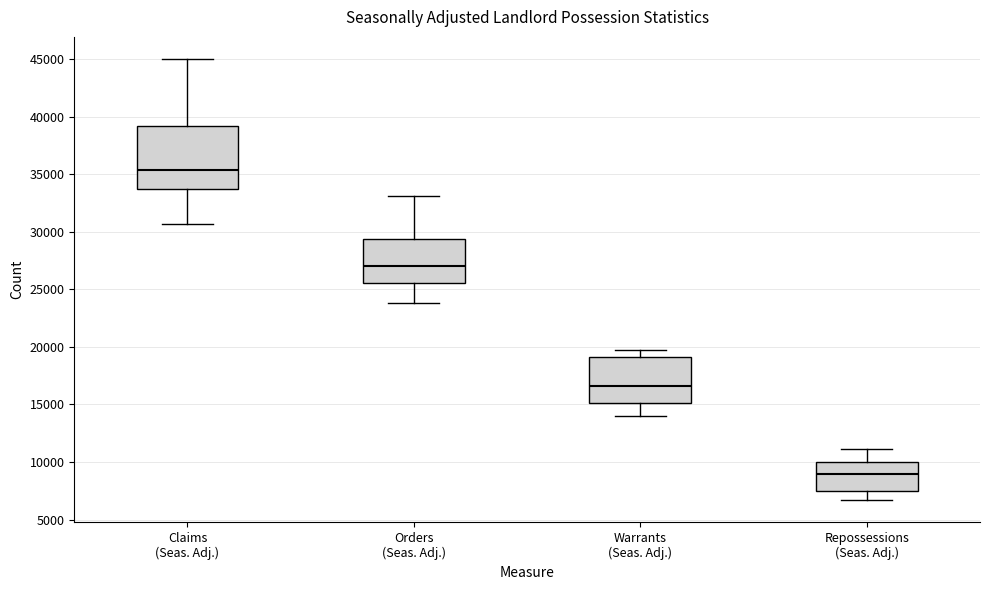

Reading left to right, transcribe this box plot: for each box, give where its median line is, the range the box spans, and where its two whiskers end, as read against the y-axis. The values are not printed on the chart, so give them approximately, as read against the axis.

Claims (Seas. Adj.): median 35500, box 33500 to 39000, whiskers 30500 to 45000
Orders (Seas. Adj.): median 27000, box 25500 to 29500, whiskers 24000 to 33000
Warrants (Seas. Adj.): median 16500, box 15000 to 19000, whiskers 14000 to 19500
Repossessions (Seas. Adj.): median 9000, box 7500 to 10000, whiskers 6500 to 11000